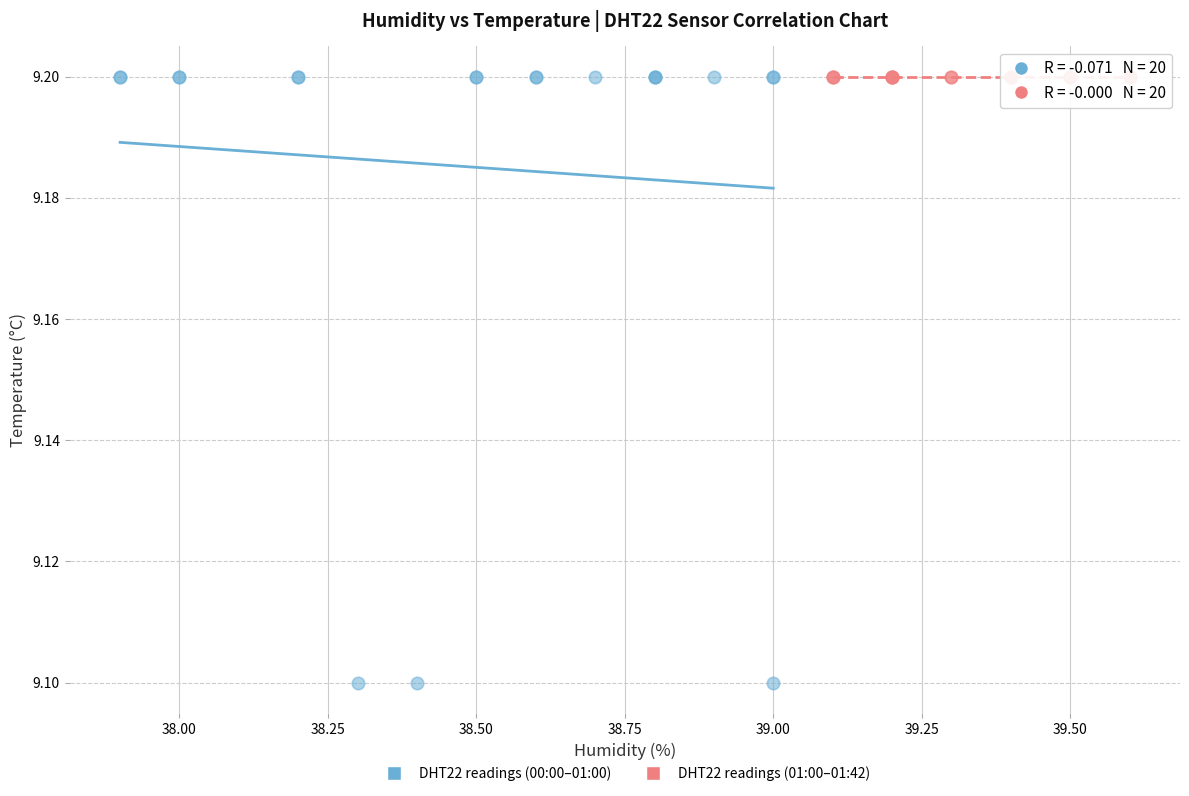

What are all the series names shown in the legend?

DHT22 readings (00:00–01:00), DHT22 readings (01:00–01:42)